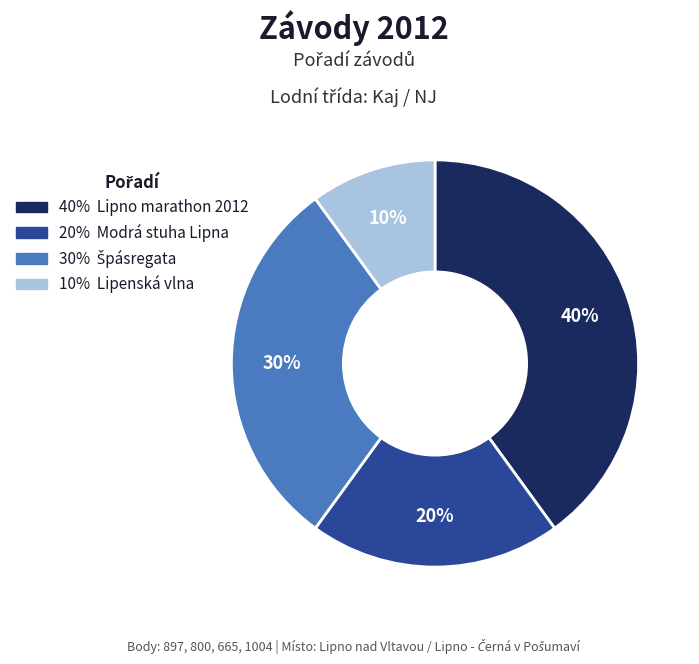

To the nearest percent, what is the difference between the largest and smallest slice percentages?

30%